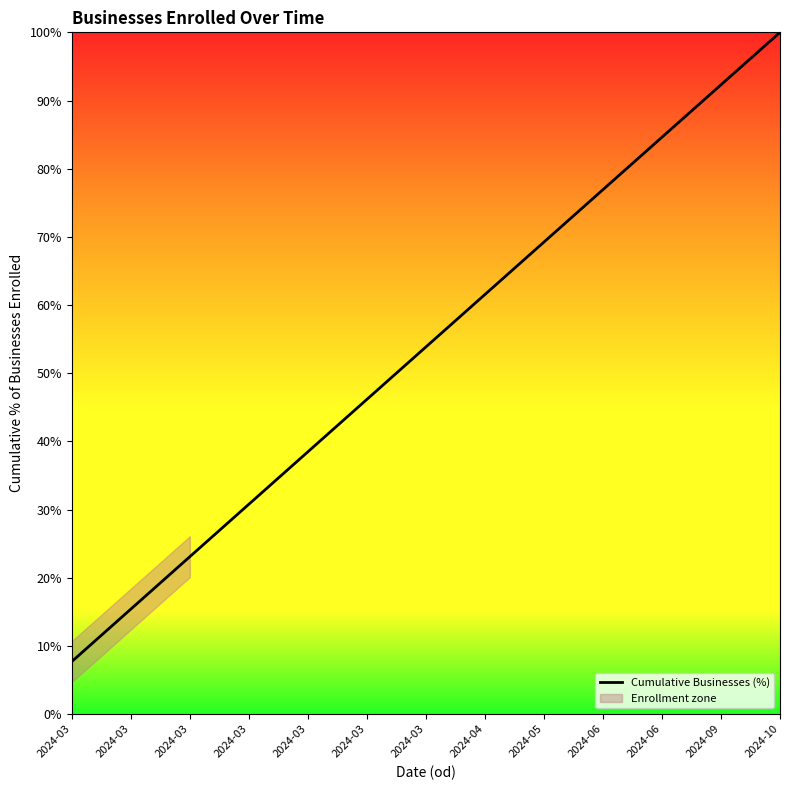

At which label is the value closest to 53?

2024-03